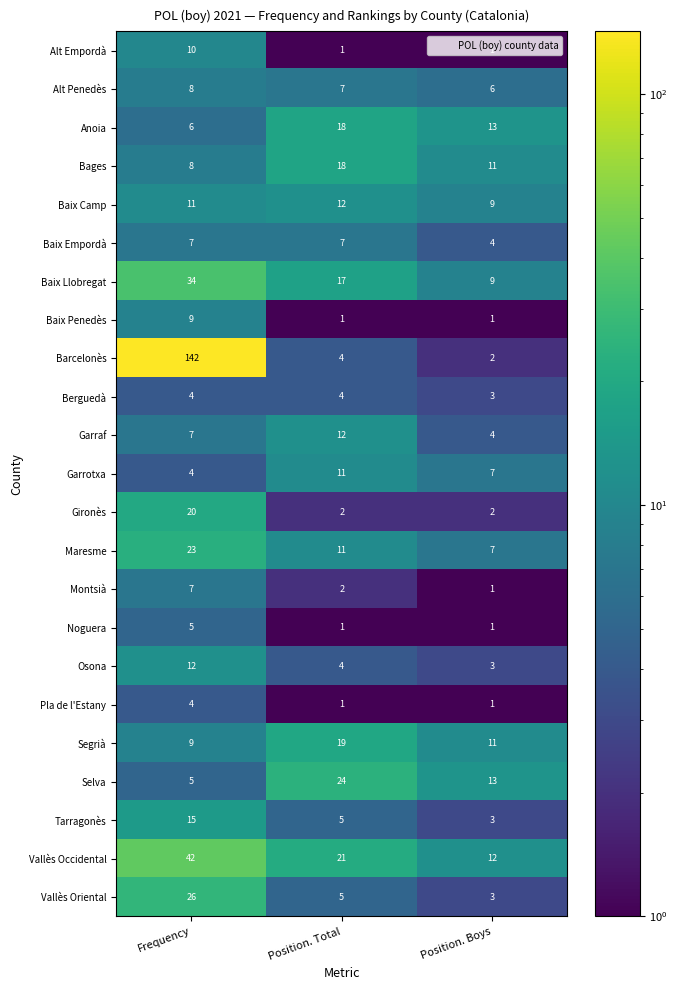

What is the sum of all Pla de l'Estany values?

6